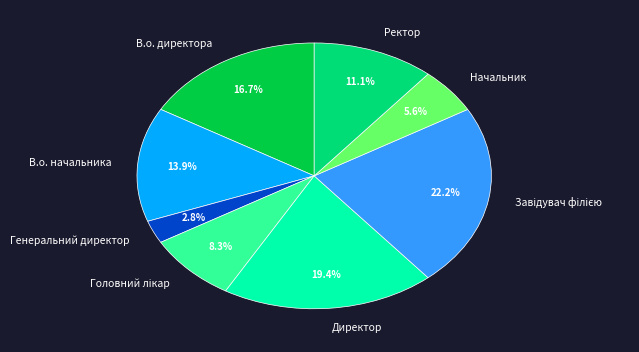

True or false: Ректор accounts for 23% of the total.

False